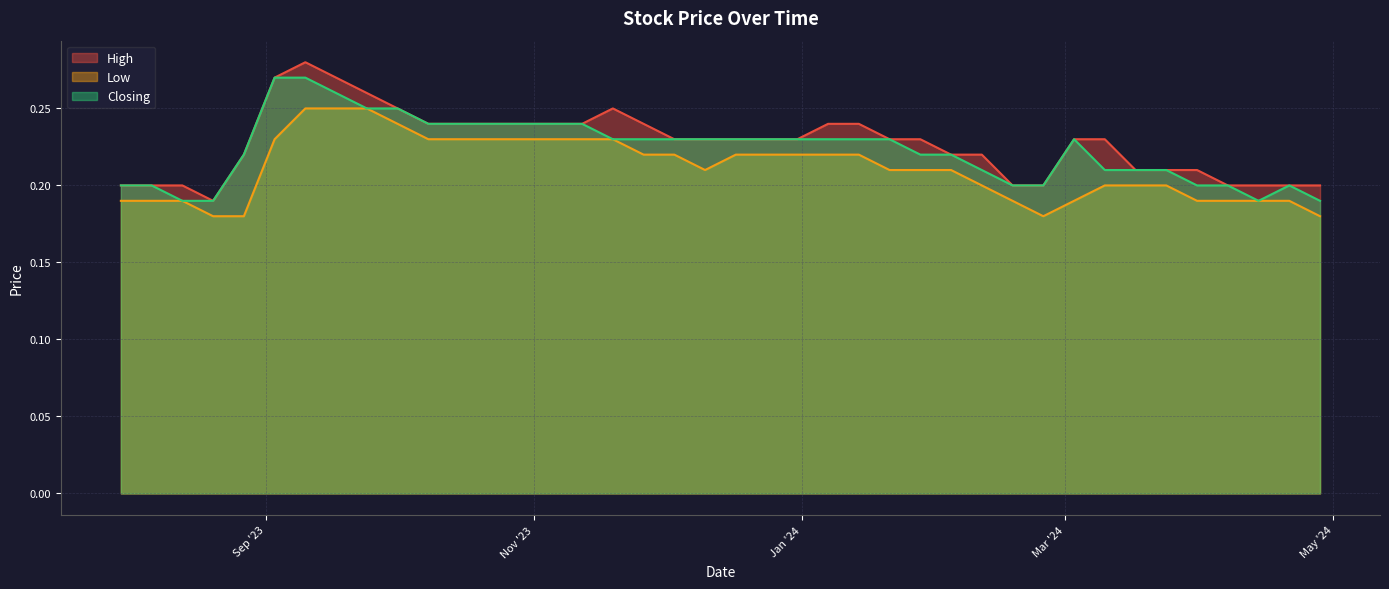

What is the value of the High point at the 5th from the left?

0.2